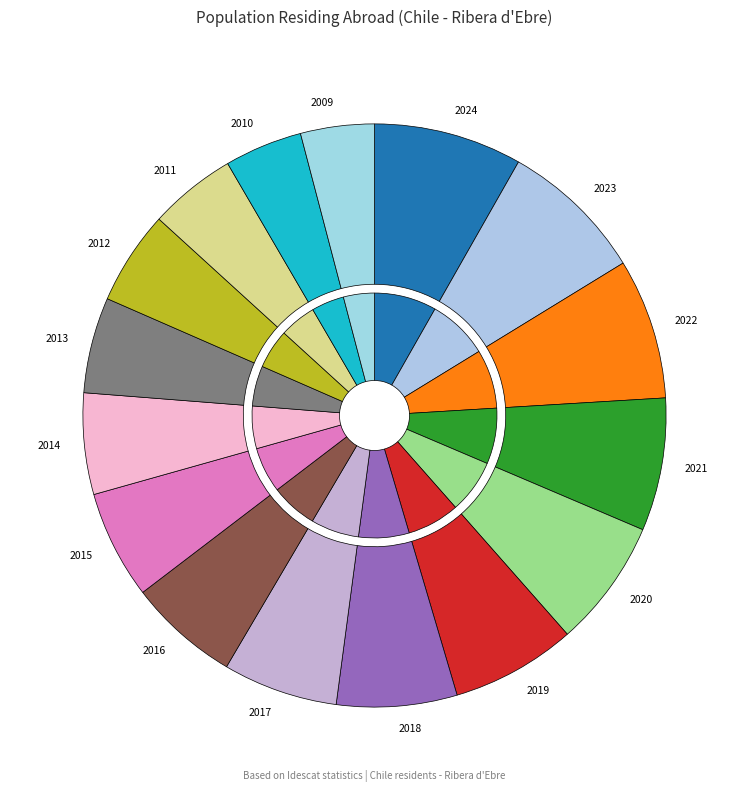

What is the largest slice in the pie chart?

2024